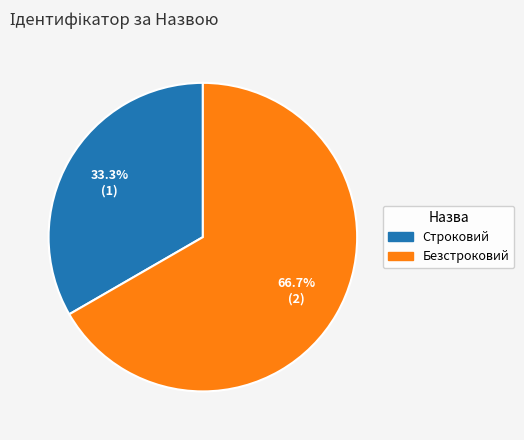

What percentage is the Безстроковий slice, to the nearest percent?

67%